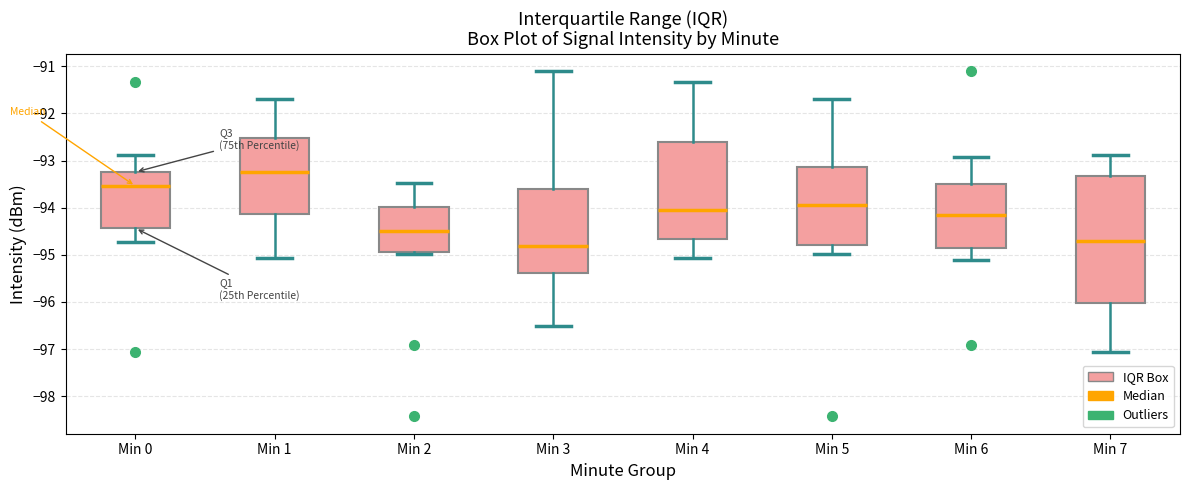

Reading left to right, read every box against the y-axis: the position of its median line, the range the box covers, and the ends of its whiskers. The values are not printed on the chart, so give them approximately, as read against the axis.

Min 0: median -93.5, box -94.4 to -93.2, whiskers -94.7 to -92.9
Min 1: median -93.2, box -94.1 to -92.5, whiskers -95.1 to -91.7
Min 2: median -94.5, box -94.9 to -94.0, whiskers -95.0 to -93.5
Min 3: median -94.8, box -95.4 to -93.6, whiskers -96.5 to -91.1
Min 4: median -94.0, box -94.7 to -92.6, whiskers -95.1 to -91.3
Min 5: median -93.9, box -94.8 to -93.1, whiskers -95.0 to -91.7
Min 6: median -94.2, box -94.9 to -93.5, whiskers -95.1 to -92.9
Min 7: median -94.7, box -96.0 to -93.3, whiskers -97.1 to -92.9